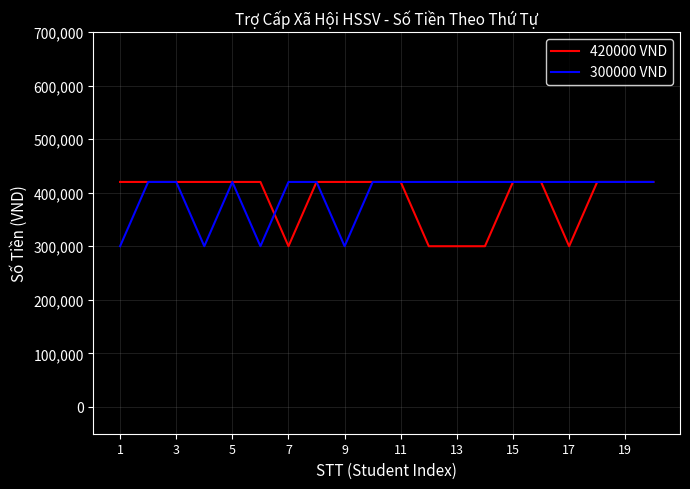

What is the smallest value displayed?

300000